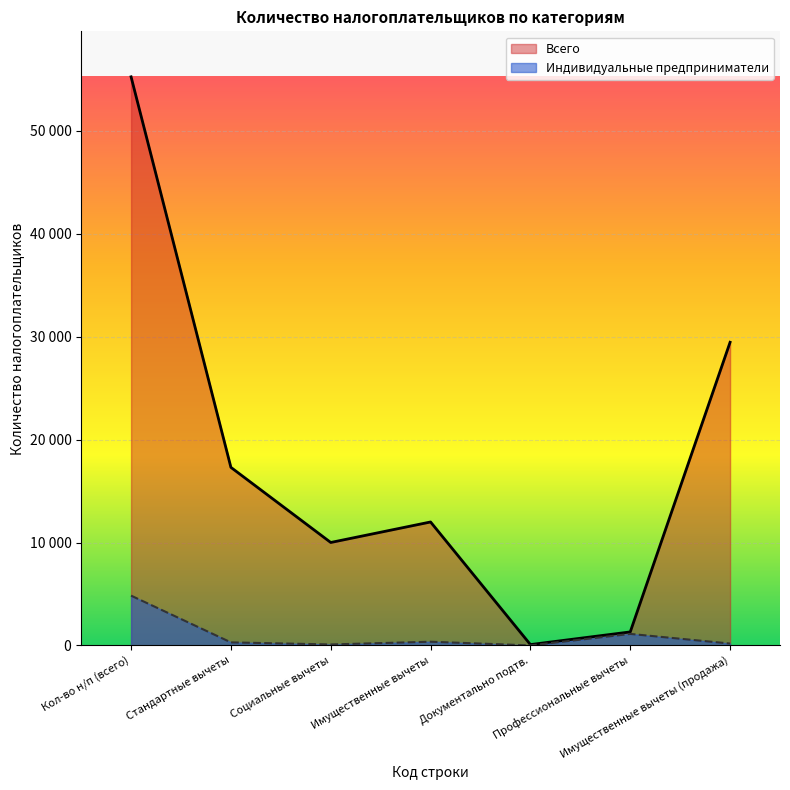

List the series in order of their overall mean, lowest first.

Индивидуальные предприниматели, Всего